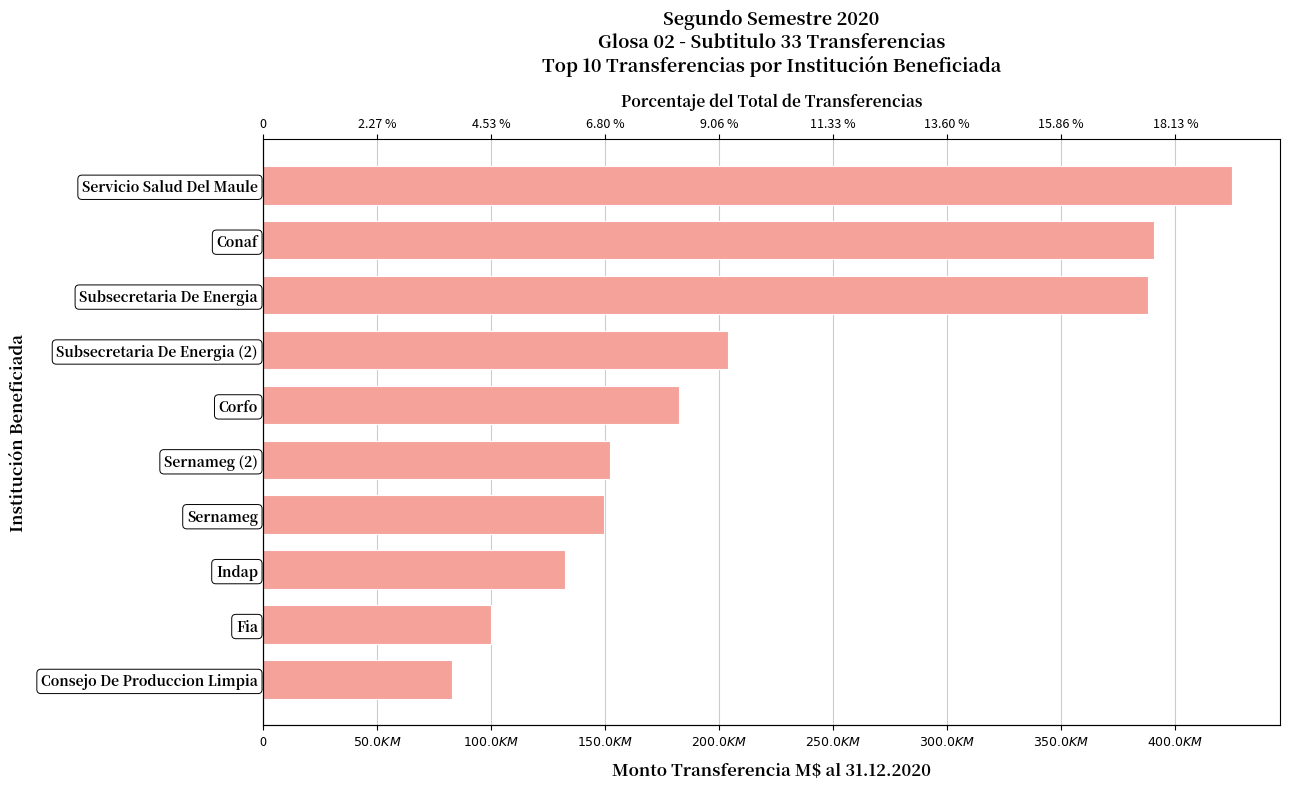

The chart shows a value of 144611.8 at Conaf. True or false?

False